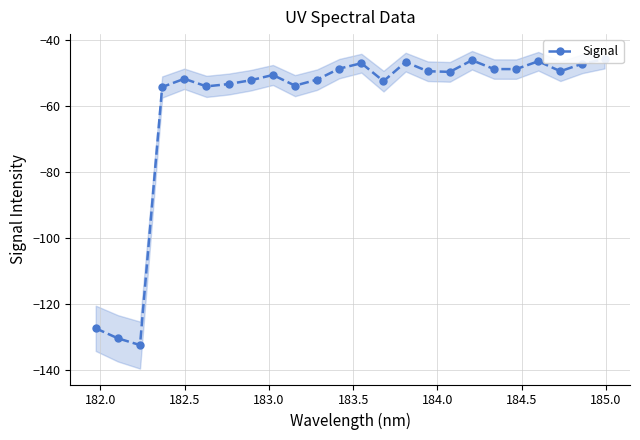

Reading right to left, transcribe all the data shown in this chart.

-45.8	-47.2	-49.5	-46.4	-48.8	-48.8	-46.1	-49.7	-49.5	-46.7	-52.5	-47.0	-48.7	-52.0	-53.8	-50.6	-52.2	-53.4	-54.1	-51.8	-54.2	-132.5	-130.4	-127.4